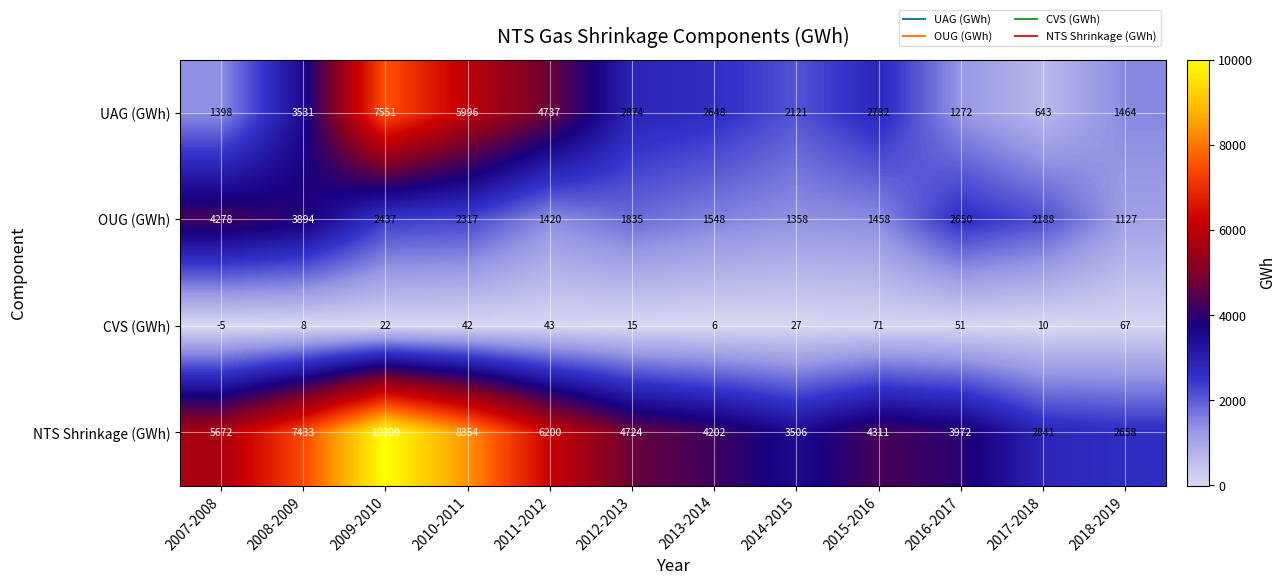

Is it true that NTS Shrinkage (GWh) equals 4311 at 2015-2016?

True